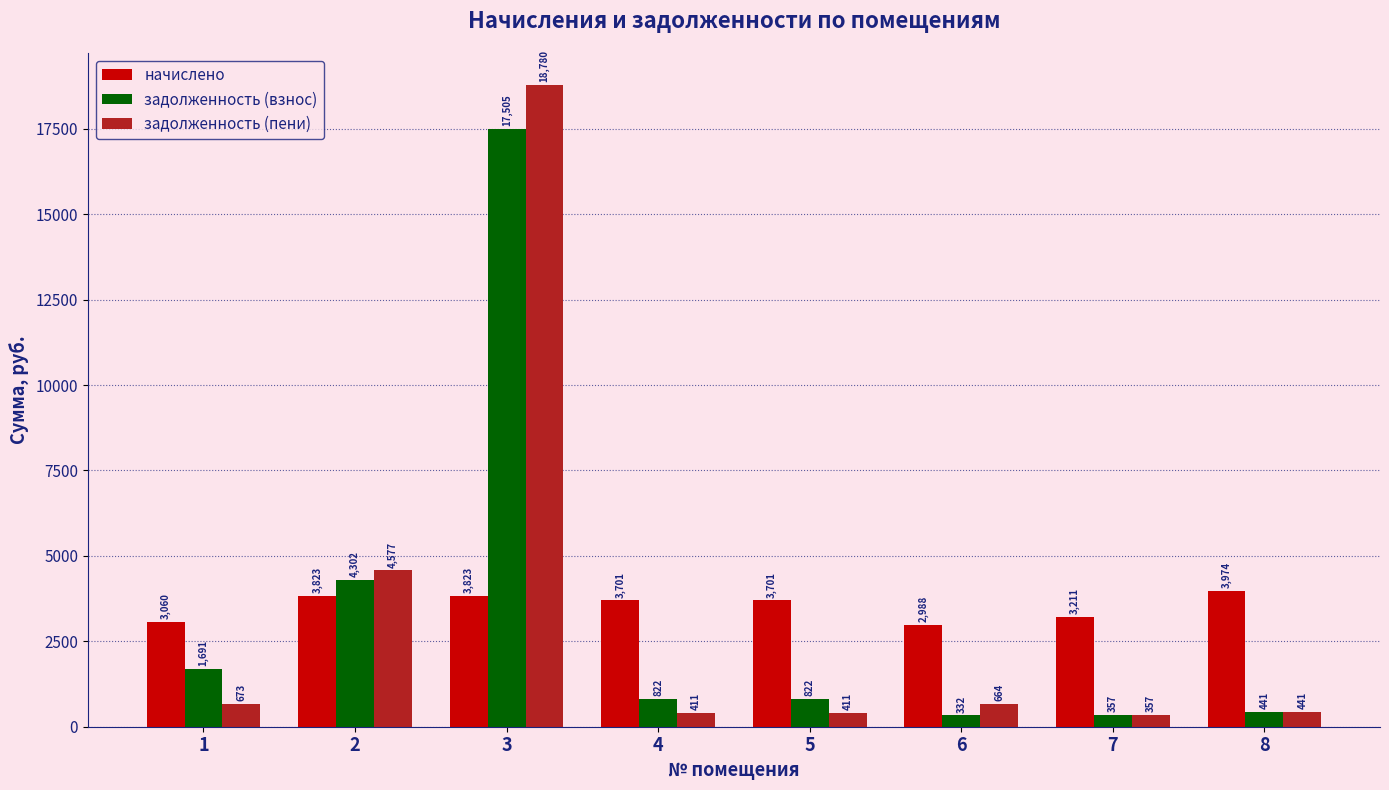

Is it true that задолженность (пени) equals 441.5 at 8?

True